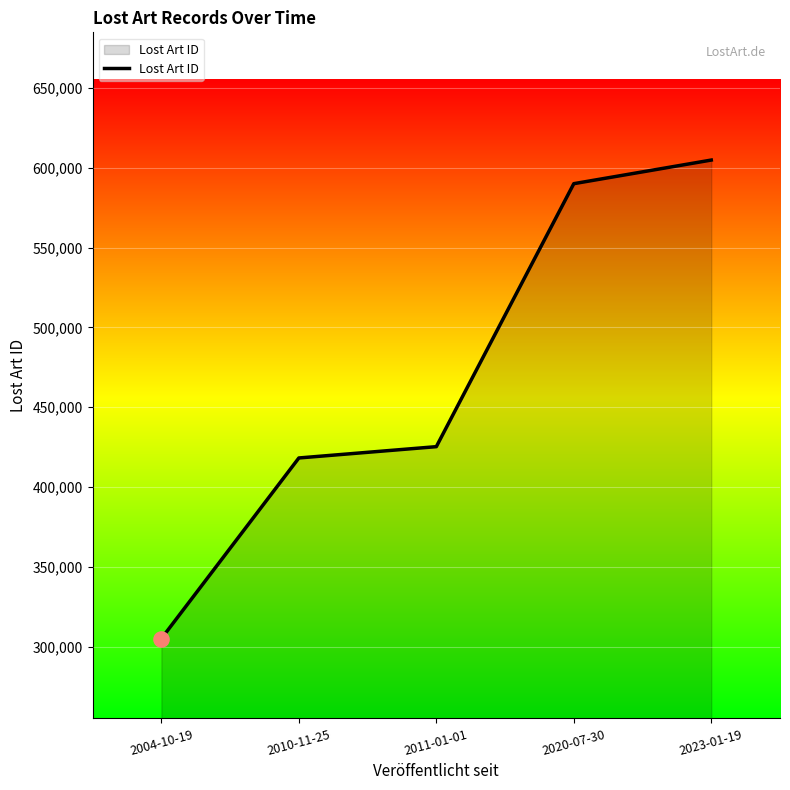

What is the change in value from 2010-11-25 to 2011-01-01?

+7084